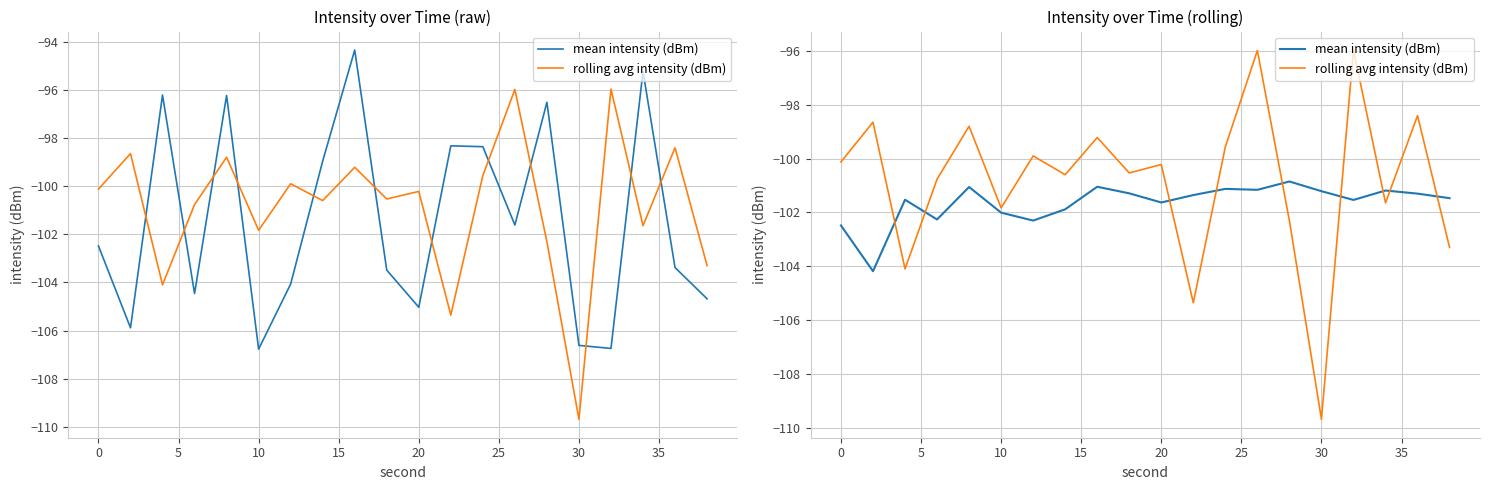

Rank the series by their maximum value, from highest to lowest.

rolling avg intensity (dBm), mean intensity (dBm)